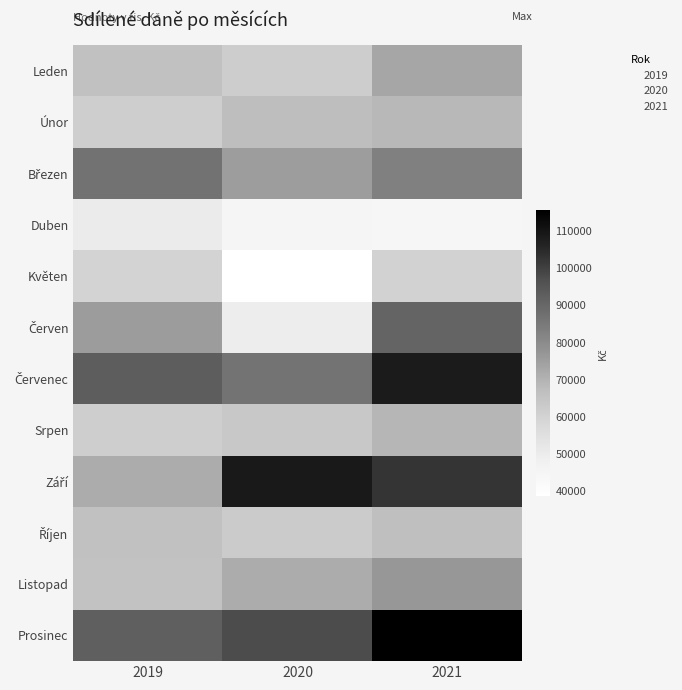

At which category is the sum across all series the highest?

2021